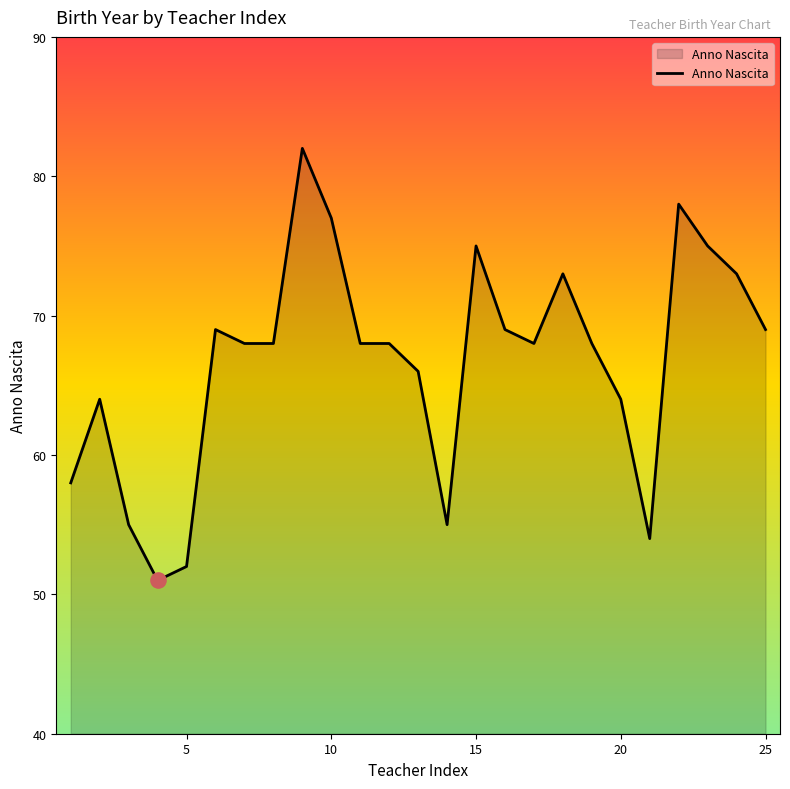

What is the greatest value displayed?

82